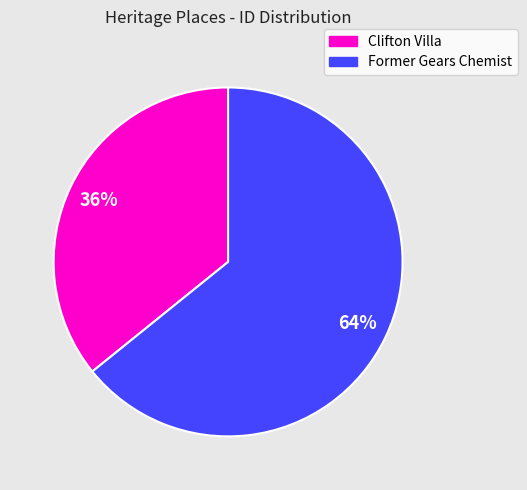

To the nearest percent, what is the difference between the largest and smallest slice percentages?

28%